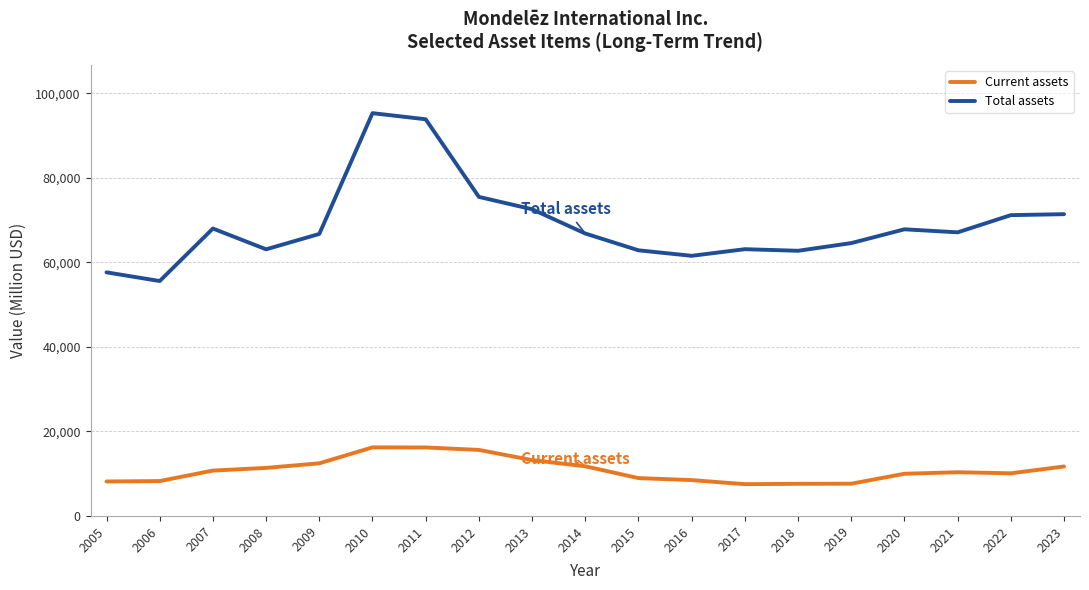

What is the spread (max minus min) of values at 2023?

59688